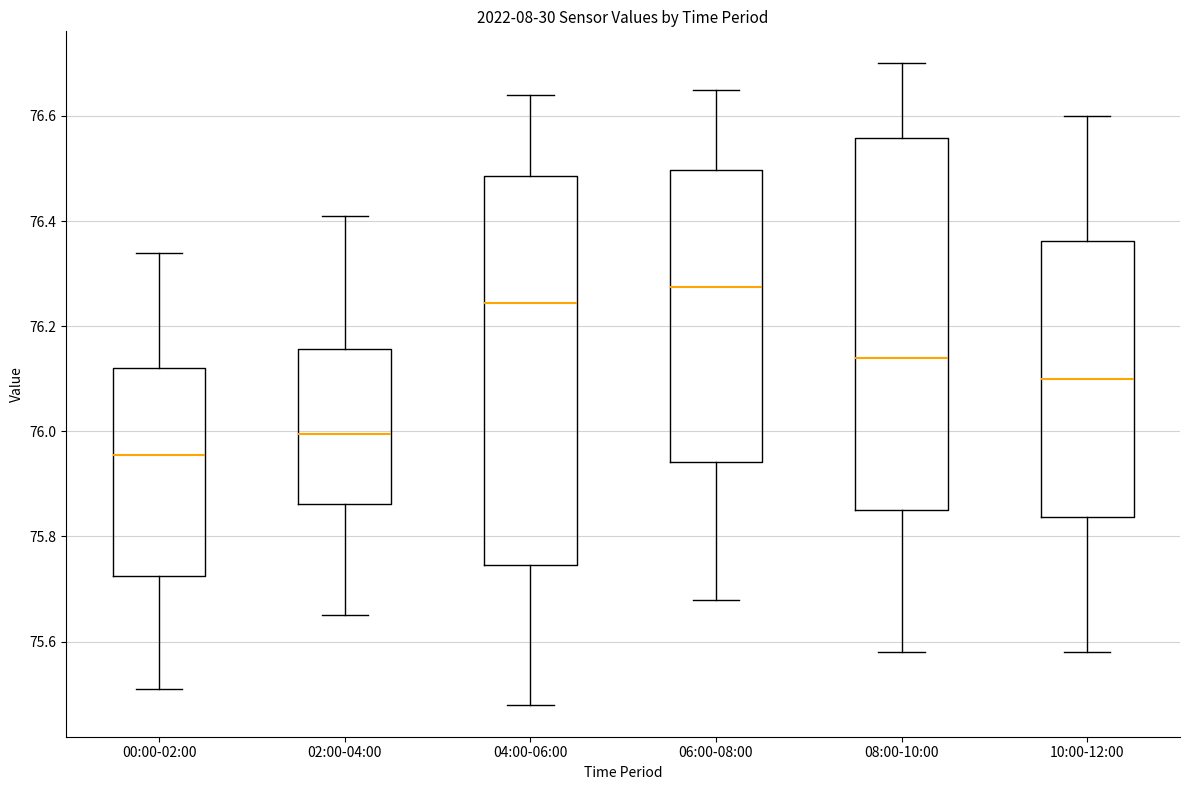

Reading left to right, transcribe this box plot: for each box, give where its median line is, the range the box spans, and where its two whiskers end, as read against the y-axis. The values are not printed on the chart, so give them approximately, as read against the axis.

00:00-02:00: median 75.96, box 75.72 to 76.12, whiskers 75.52 to 76.34
02:00-04:00: median 76.00, box 75.86 to 76.16, whiskers 75.66 to 76.42
04:00-06:00: median 76.24, box 75.74 to 76.48, whiskers 75.48 to 76.64
06:00-08:00: median 76.28, box 75.94 to 76.50, whiskers 75.68 to 76.66
08:00-10:00: median 76.14, box 75.86 to 76.56, whiskers 75.58 to 76.70
10:00-12:00: median 76.10, box 75.84 to 76.36, whiskers 75.58 to 76.60